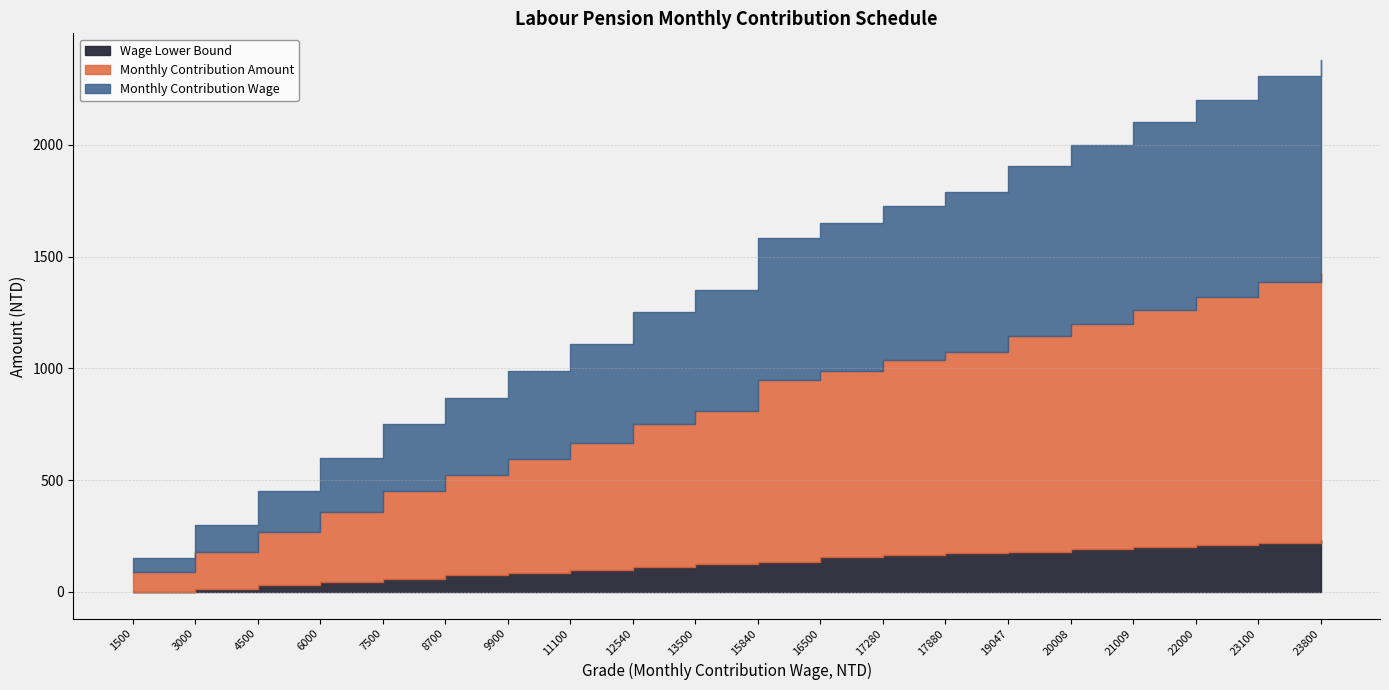

What is the difference between the maximum and minimum values in the Monthly Contribution Amount series?

1338